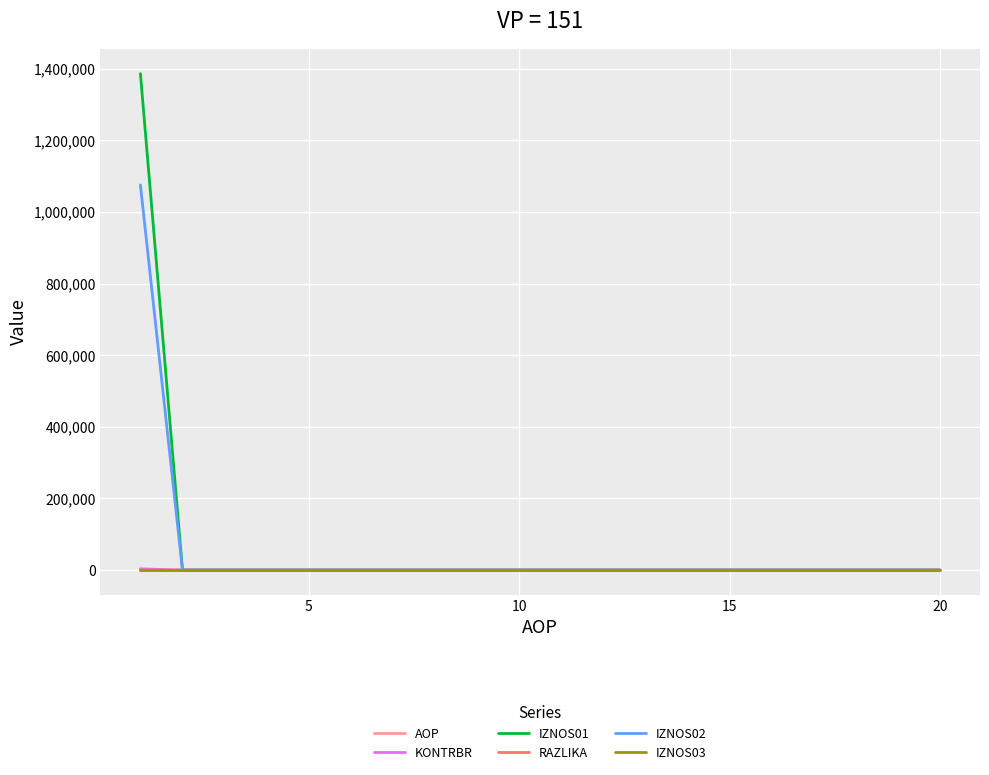

At how many categories does at least one series exceed 1386061?

1